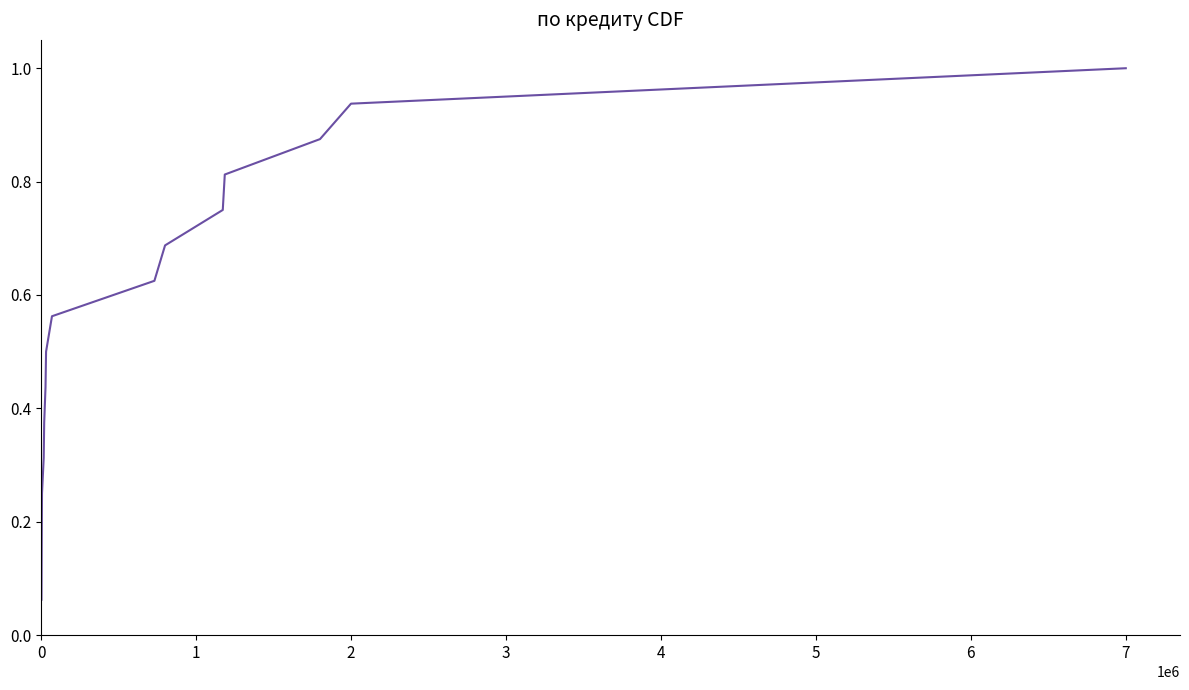

True or false: the data has more than 1 interior local peaks.

False